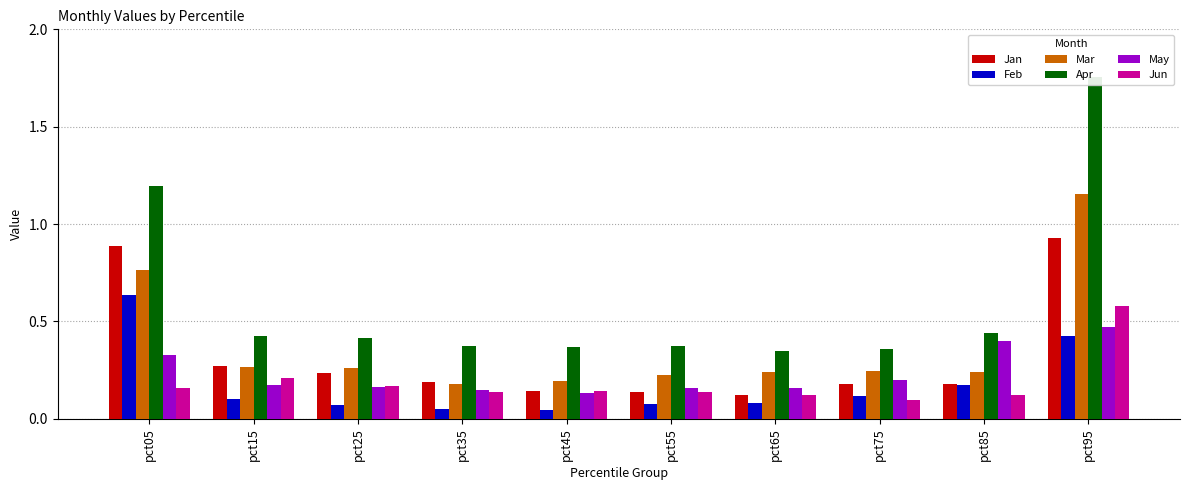

What is the value of the Feb bar at the 3rd from the left?

0.1